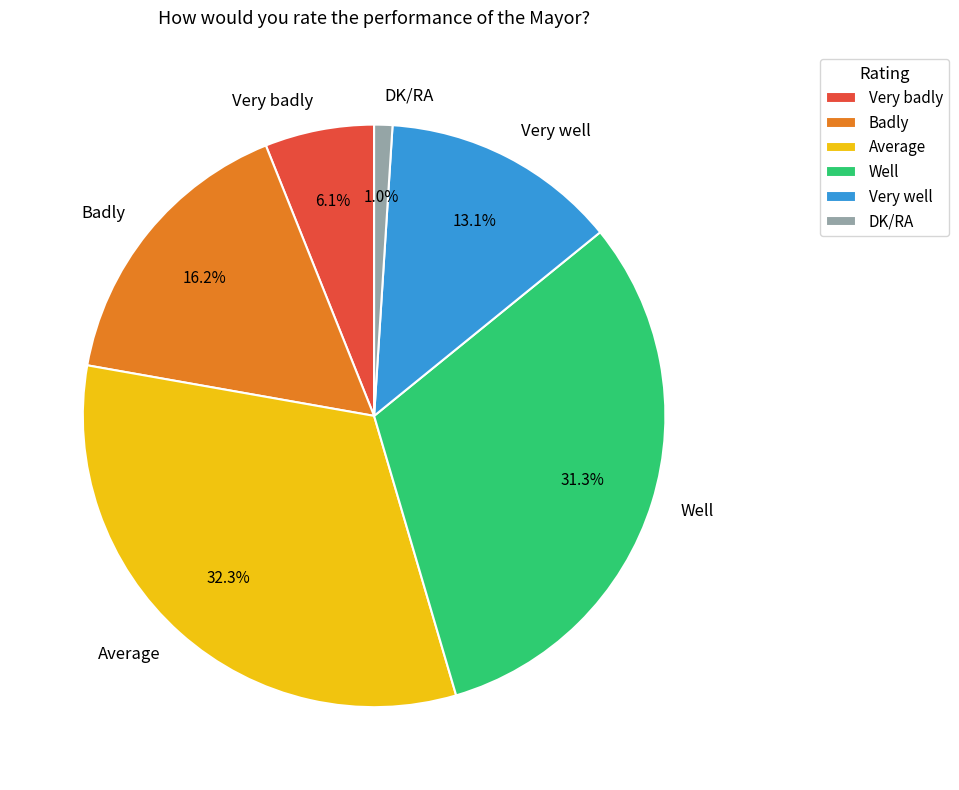

To the nearest percent, what percentage of the pie is Badly?

16%